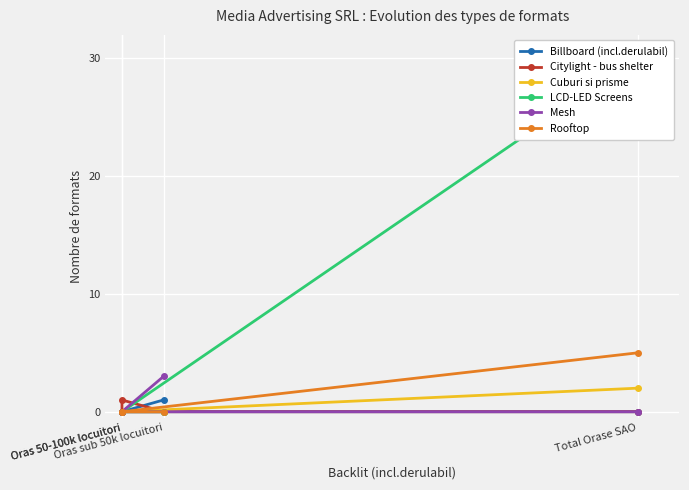

Where is Mesh nearest to the value 1?

Total Orase SAO